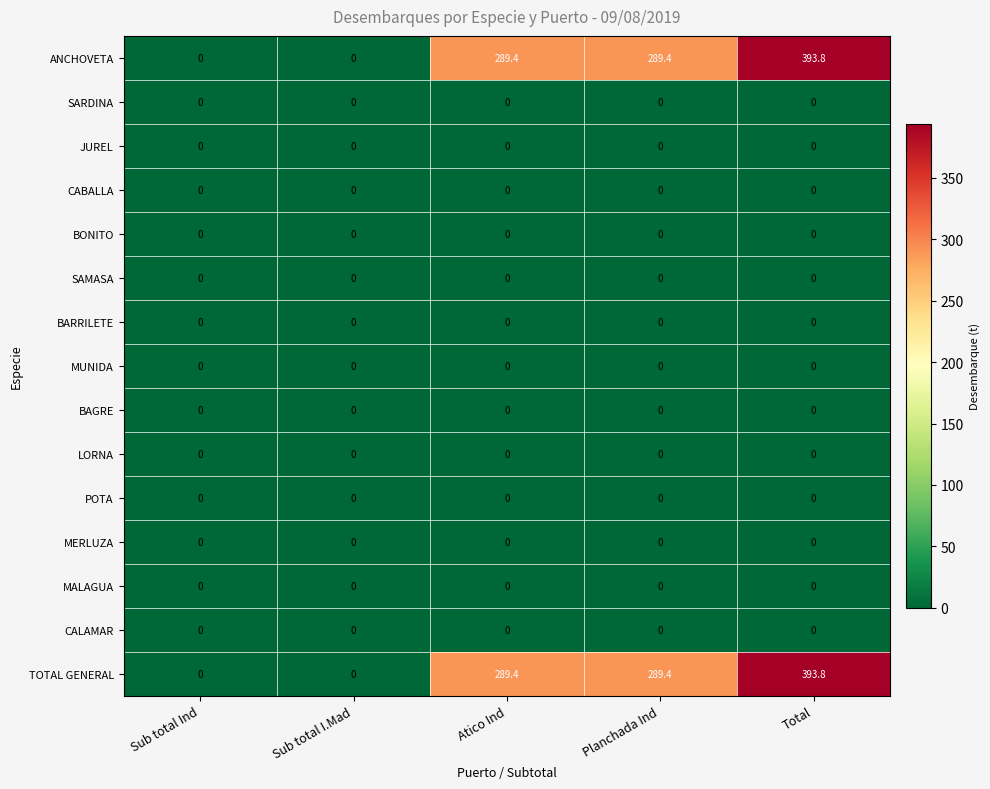

What is the spread (max minus min) of values at Atico Ind?

289.4